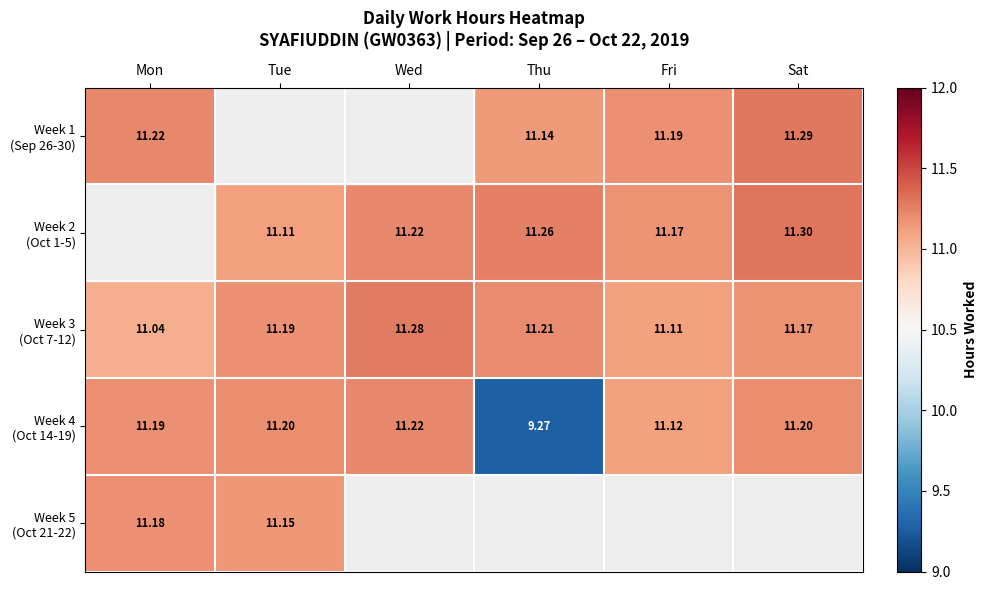

Is it true that Week 3 (Oct 7-12) equals 11.1 at Fri?

True